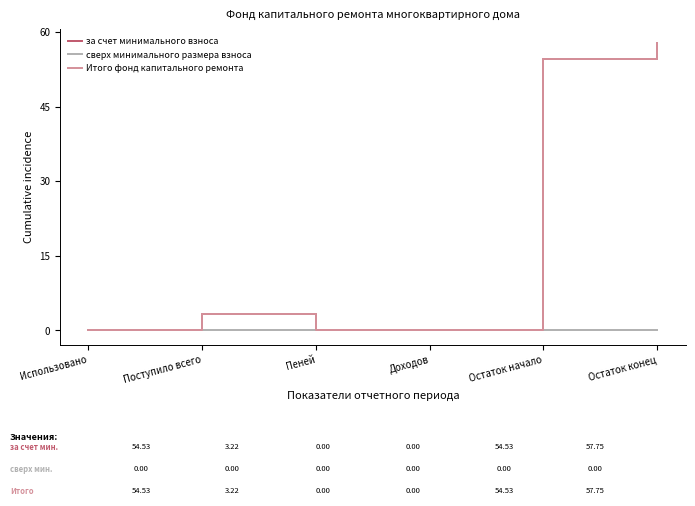

At Поступило всего, list the series in order from smallest to largest.

сверх минимального размера взноса, за счет минимального взноса, Итого фонд капитального ремонта